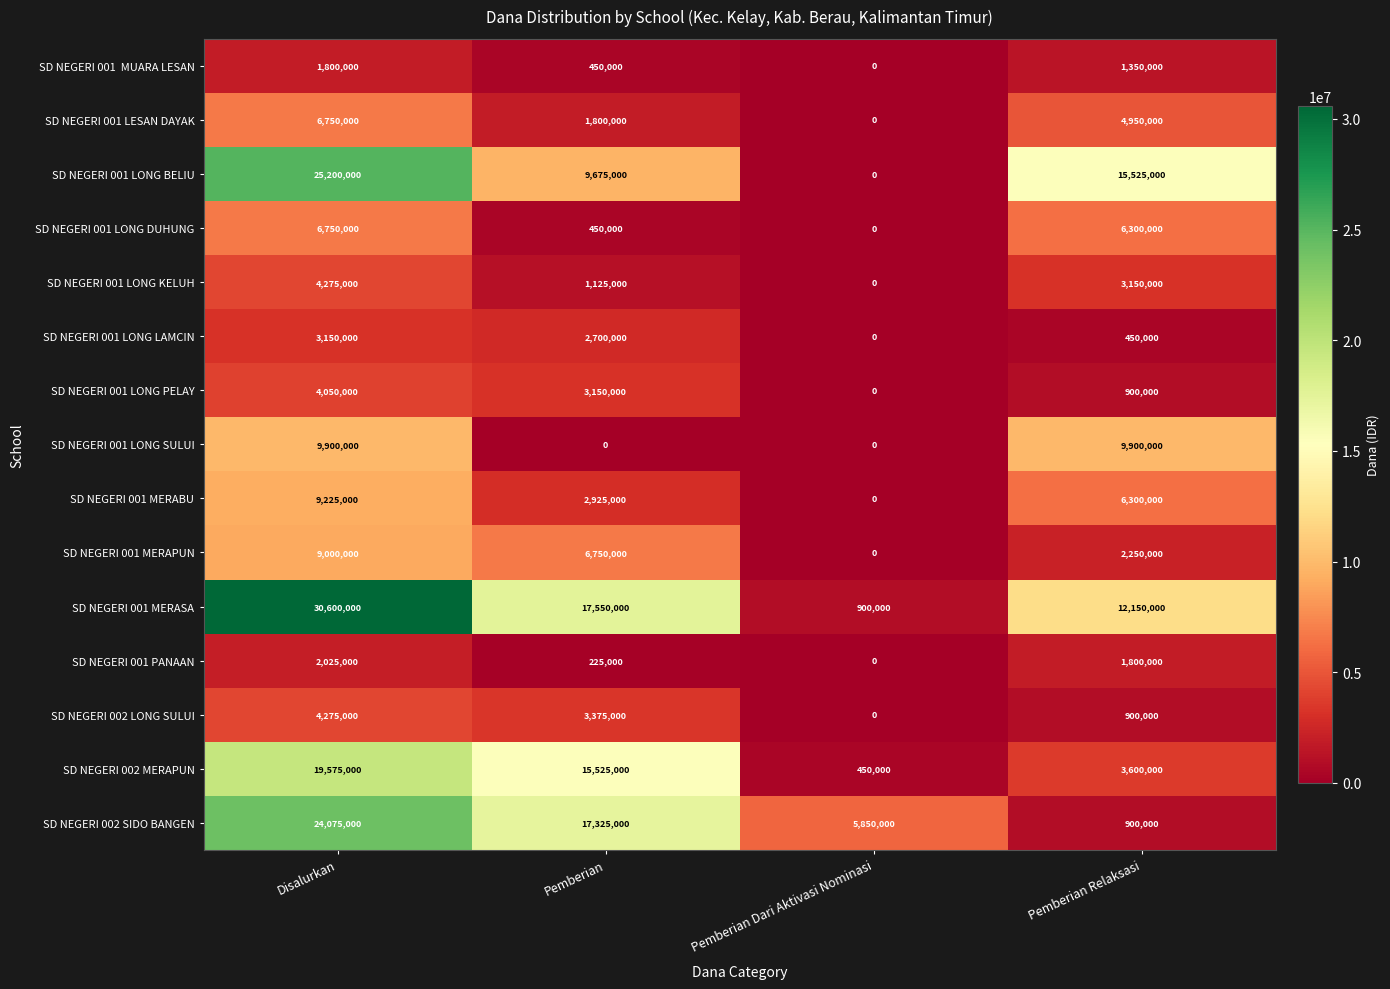

At which category is the sum across all series the highest?

Disalurkan